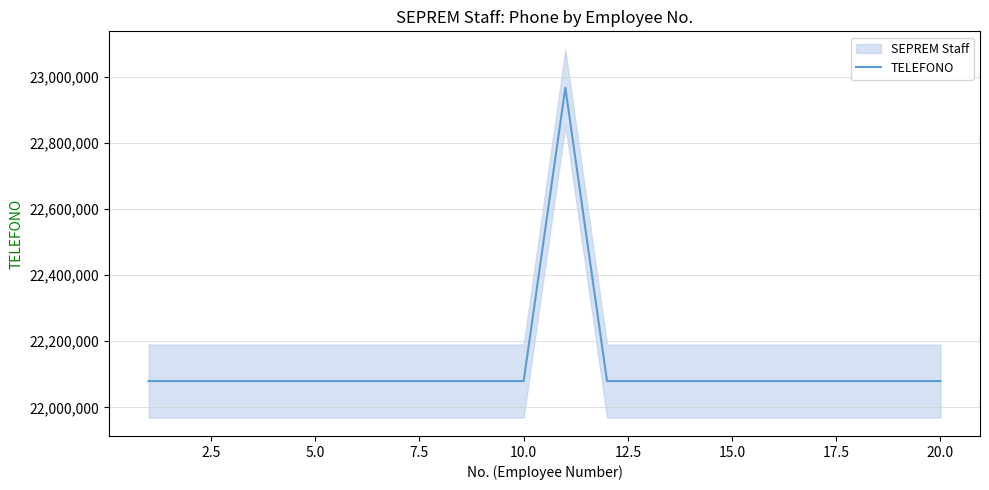

What is the minimum value shown in the chart?

22079400